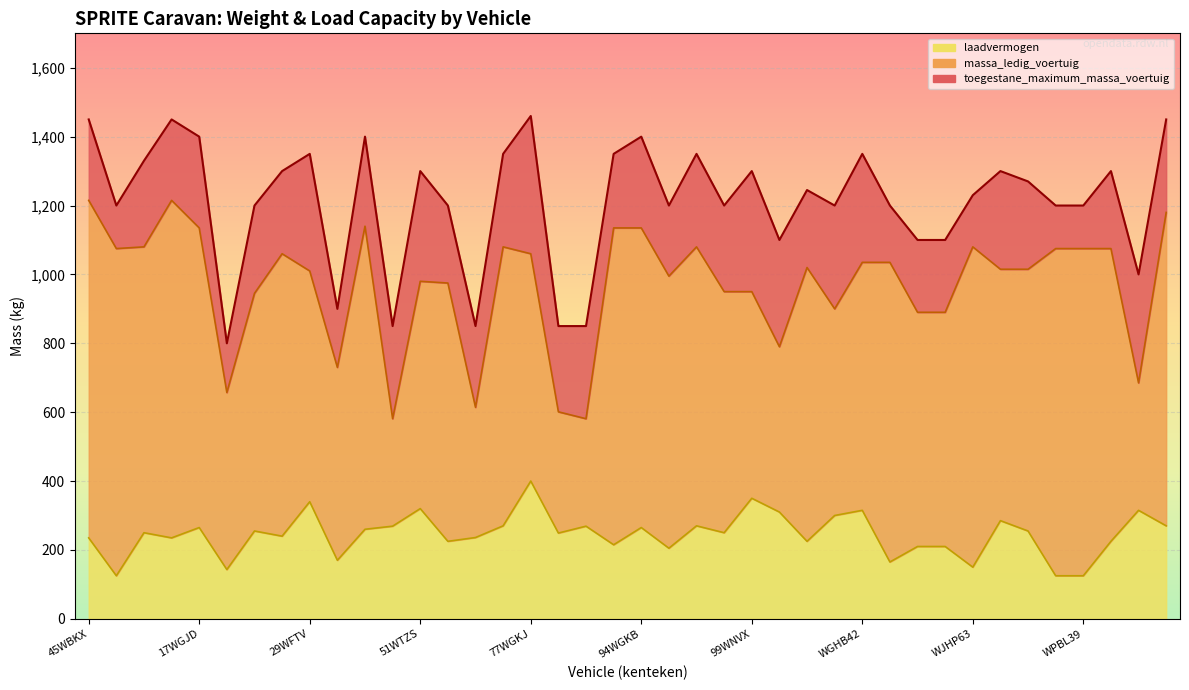

Which category has the highest value in the massa_ledig_voertuig series?

45WBKX